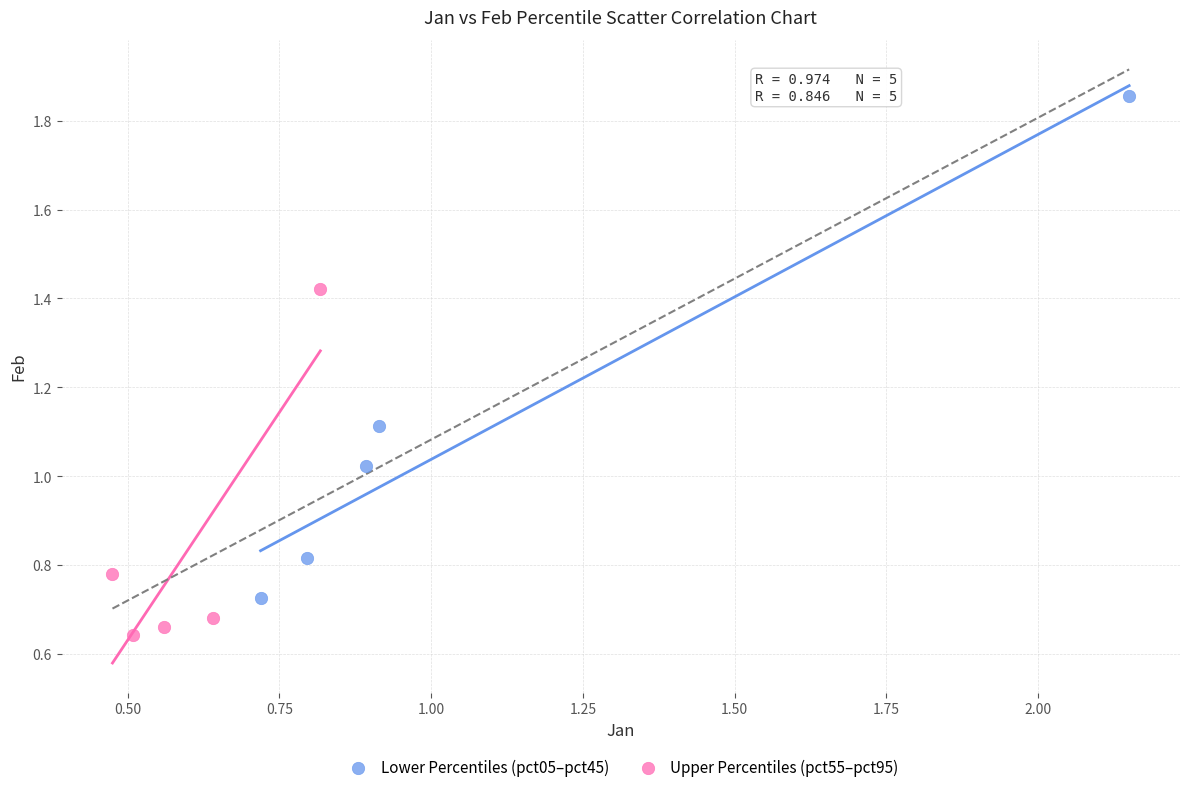

What are all the series names shown in the legend?

Lower Percentiles (pct05–pct45), Upper Percentiles (pct55–pct95)